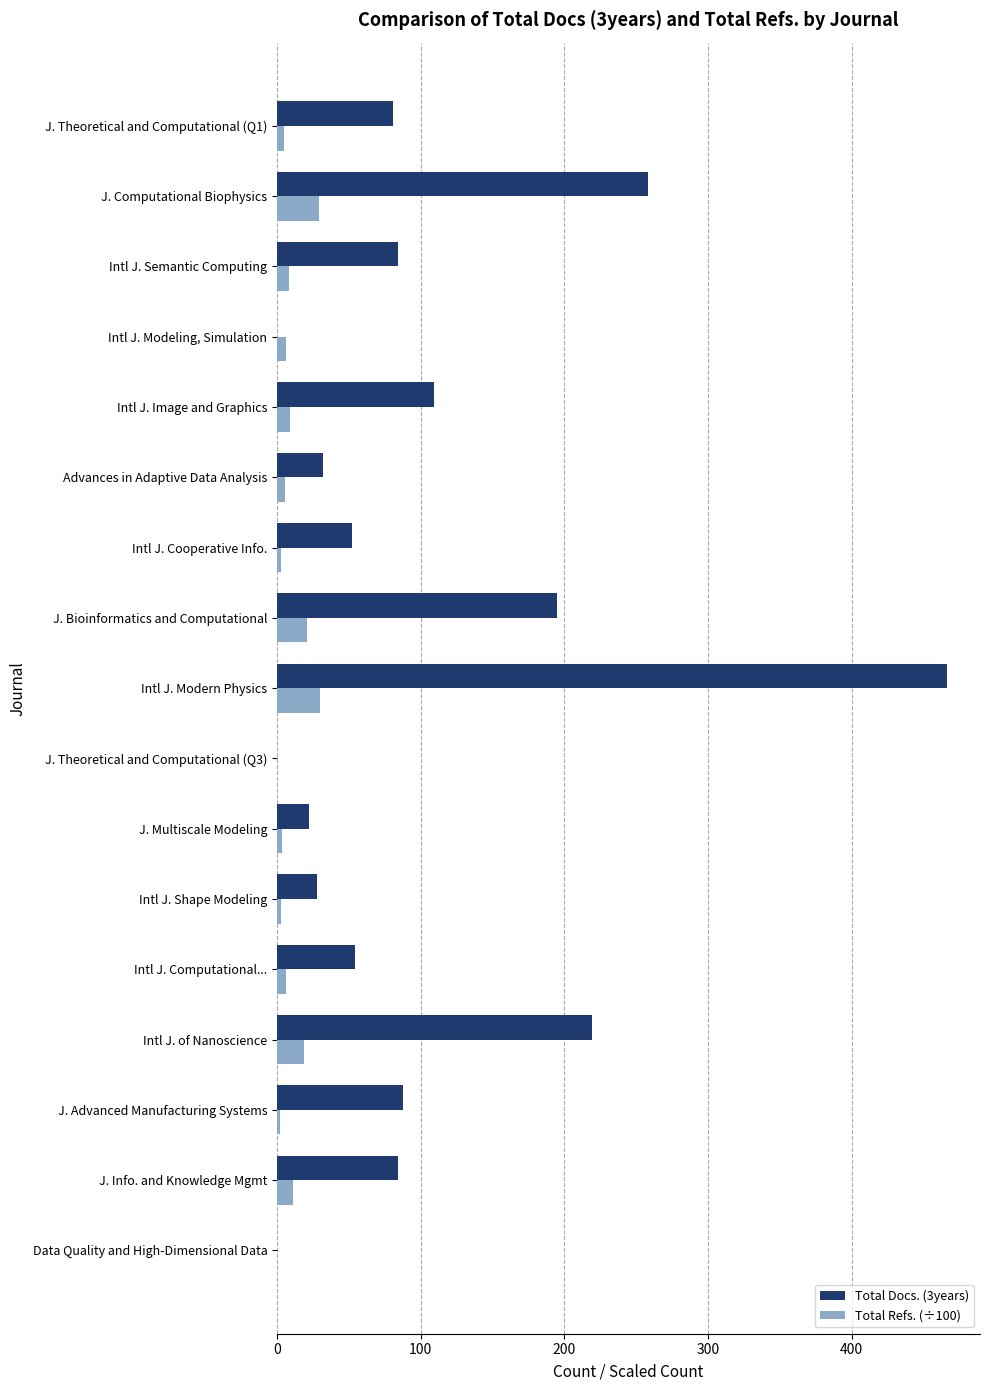

What is the sum of all Total Docs. (3years) values?

1772.0